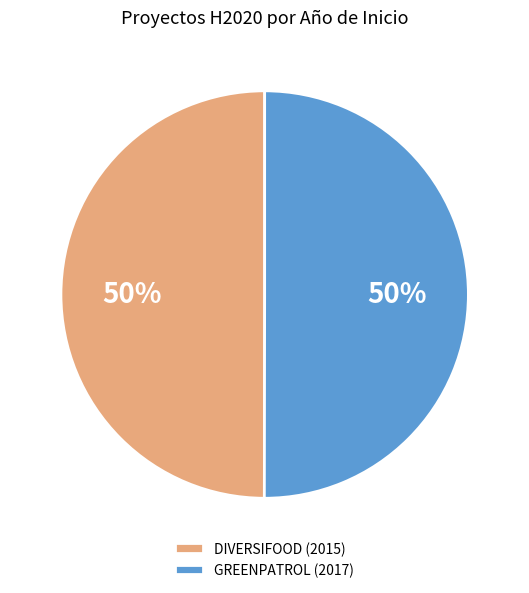

Is it true that GREENPATROL (2017) is 50% of the pie?

True